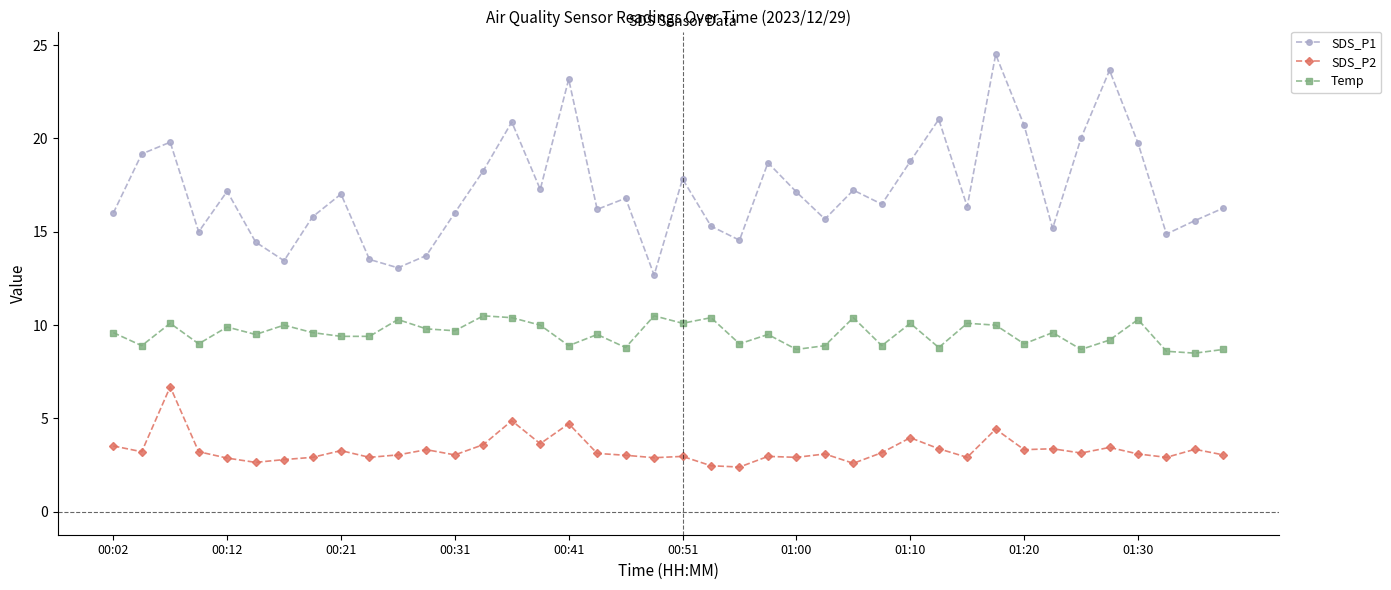

True or false: SDS_P2 has more than 1 interior local peaks.

True